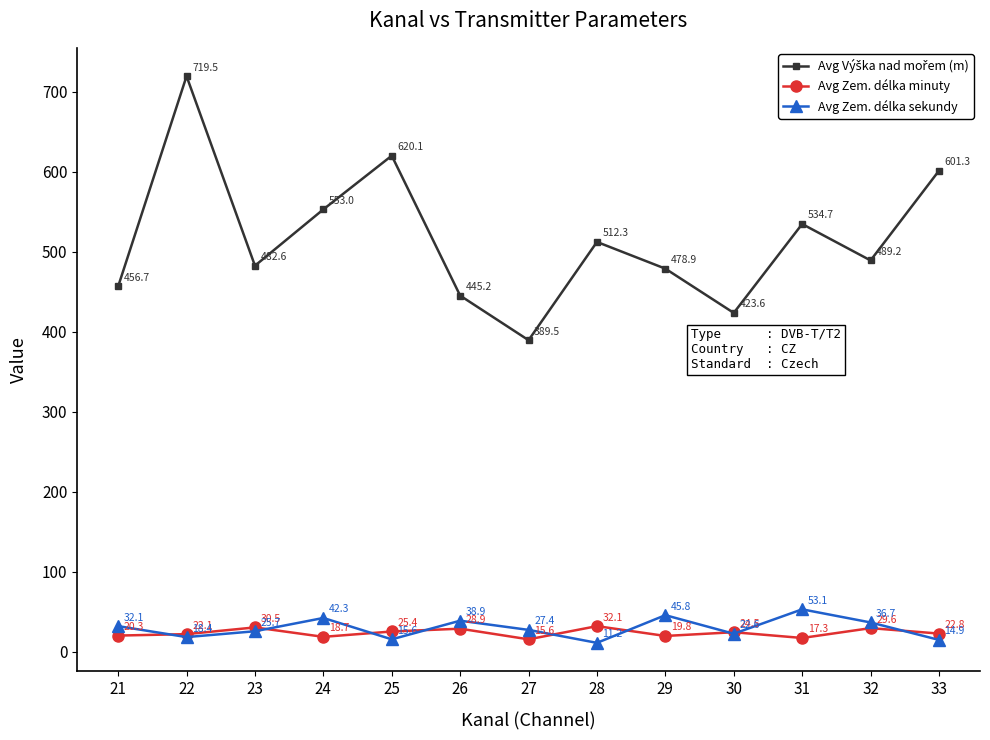

True or false: Avg Zem. délka sekundy and Avg Zem. délka minuty cross at least once.

True